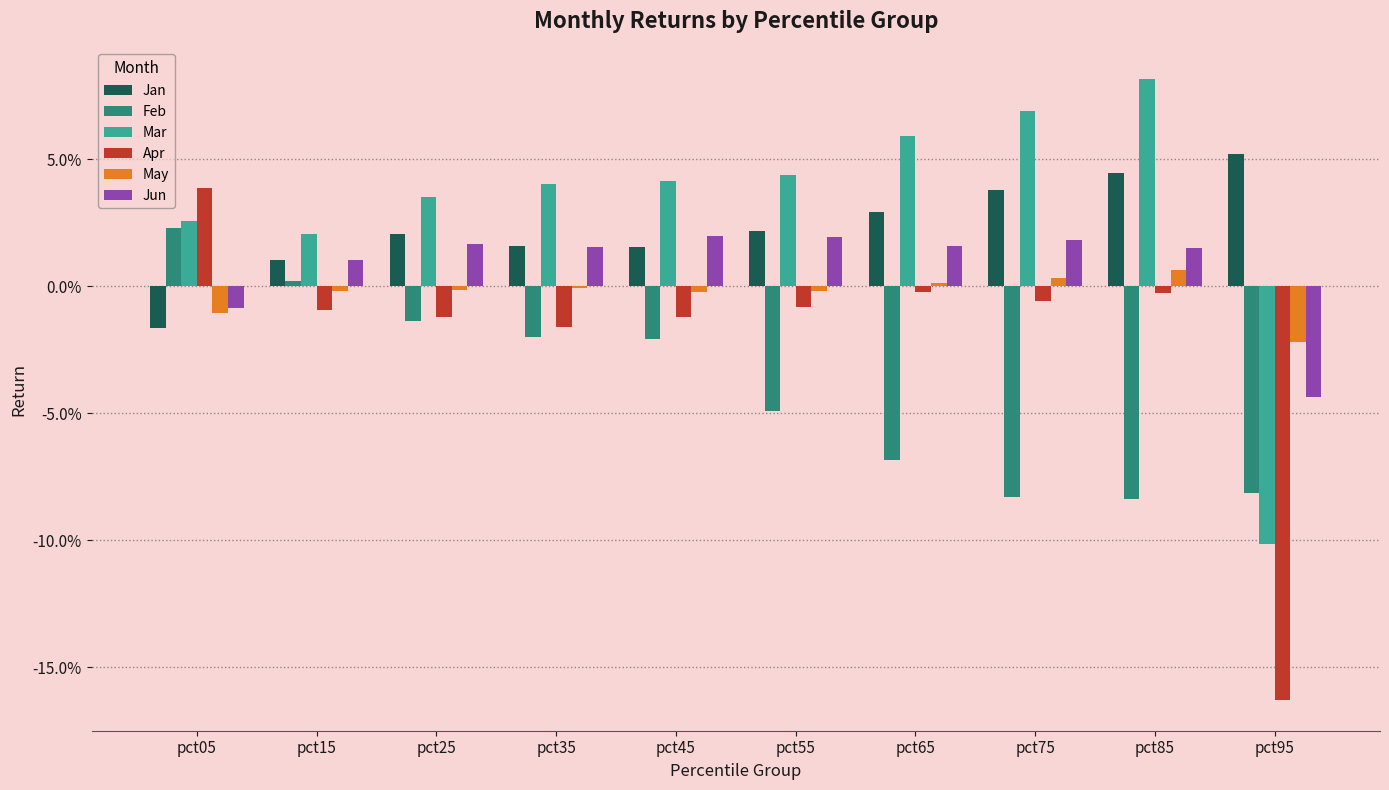

Does the chart contain stacked bars?

No